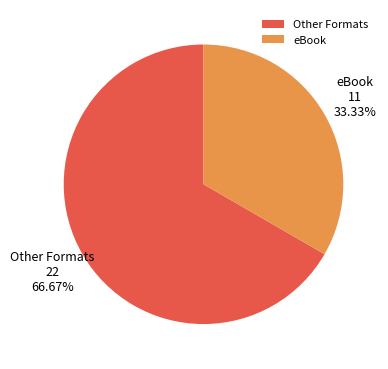

How many segments does this pie chart have?

2